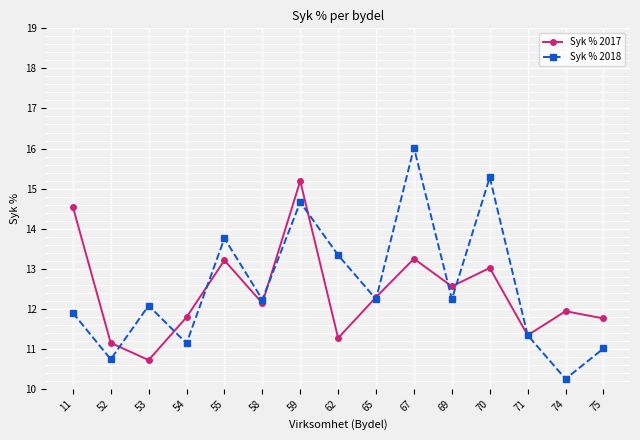

Where is the first local minimum for Syk % 2017?

53